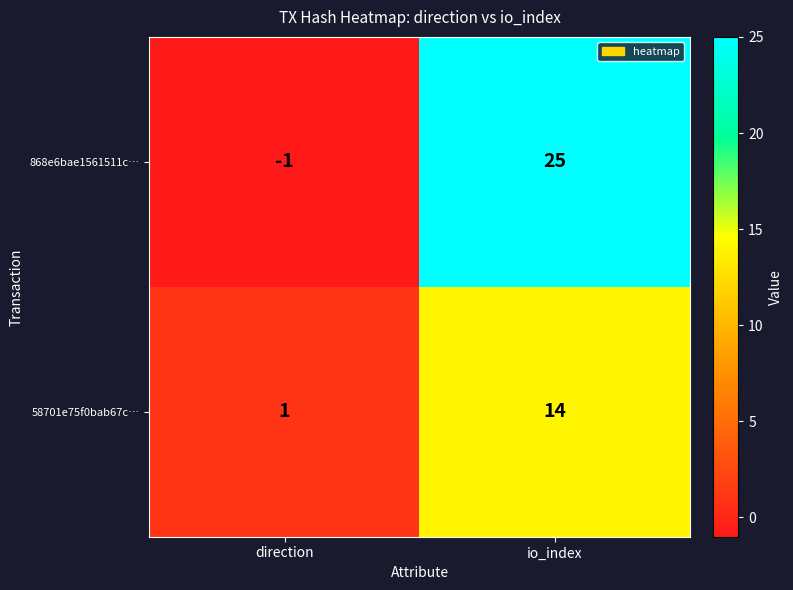

What is the average value of the 868e6bae1561511c… series?

12